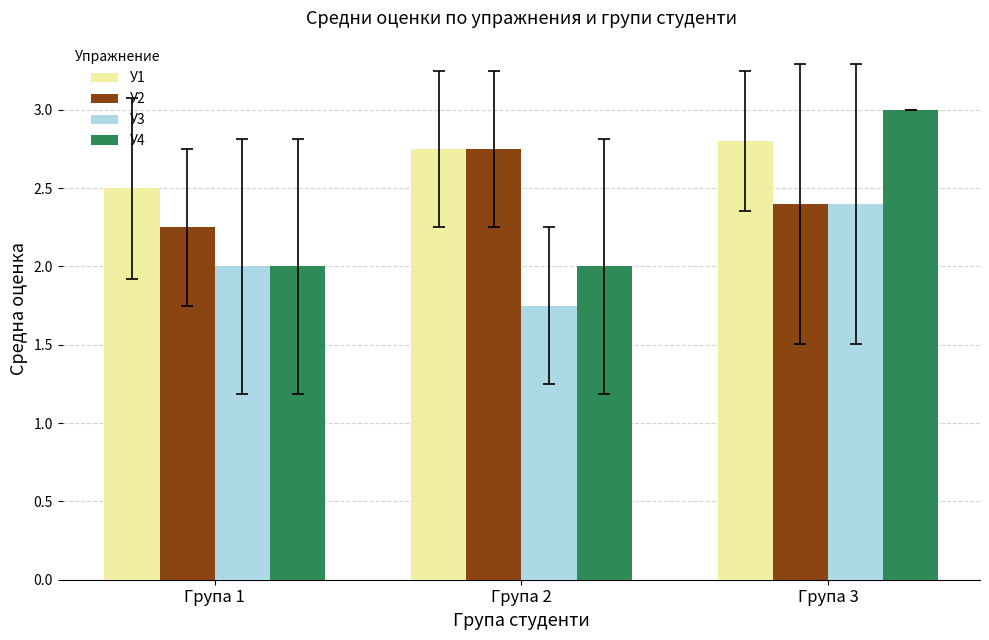

Is the value of У1 at Група 1 greater than the value of У3 at Група 2?

Yes